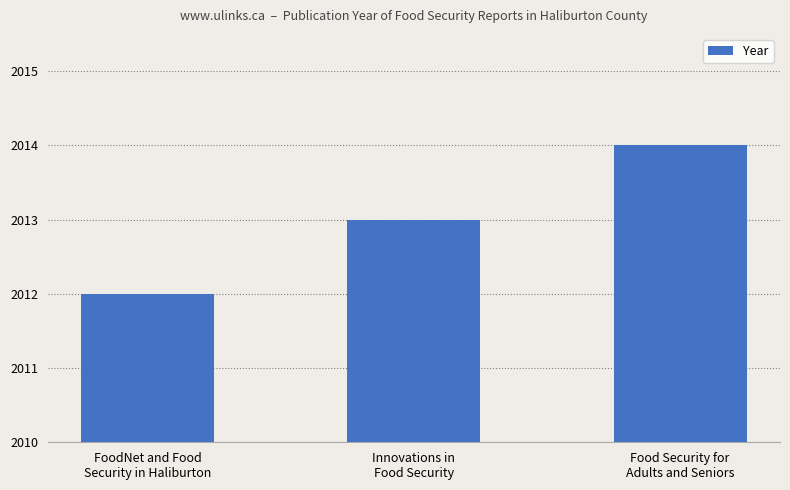

Rank the categories by value from highest to lowest.

Food Security for
Adults and Seniors, Innovations in
Food Security, FoodNet and Food
Security in Haliburton